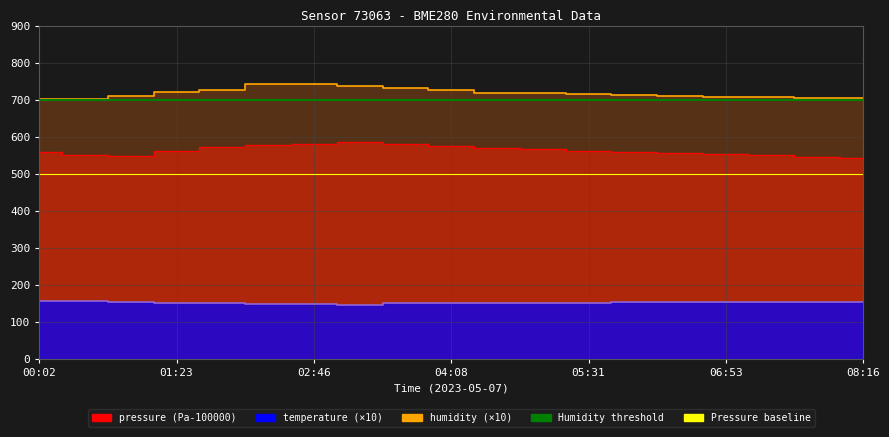

True or false: temperature and humidity intersect in this chart.

False